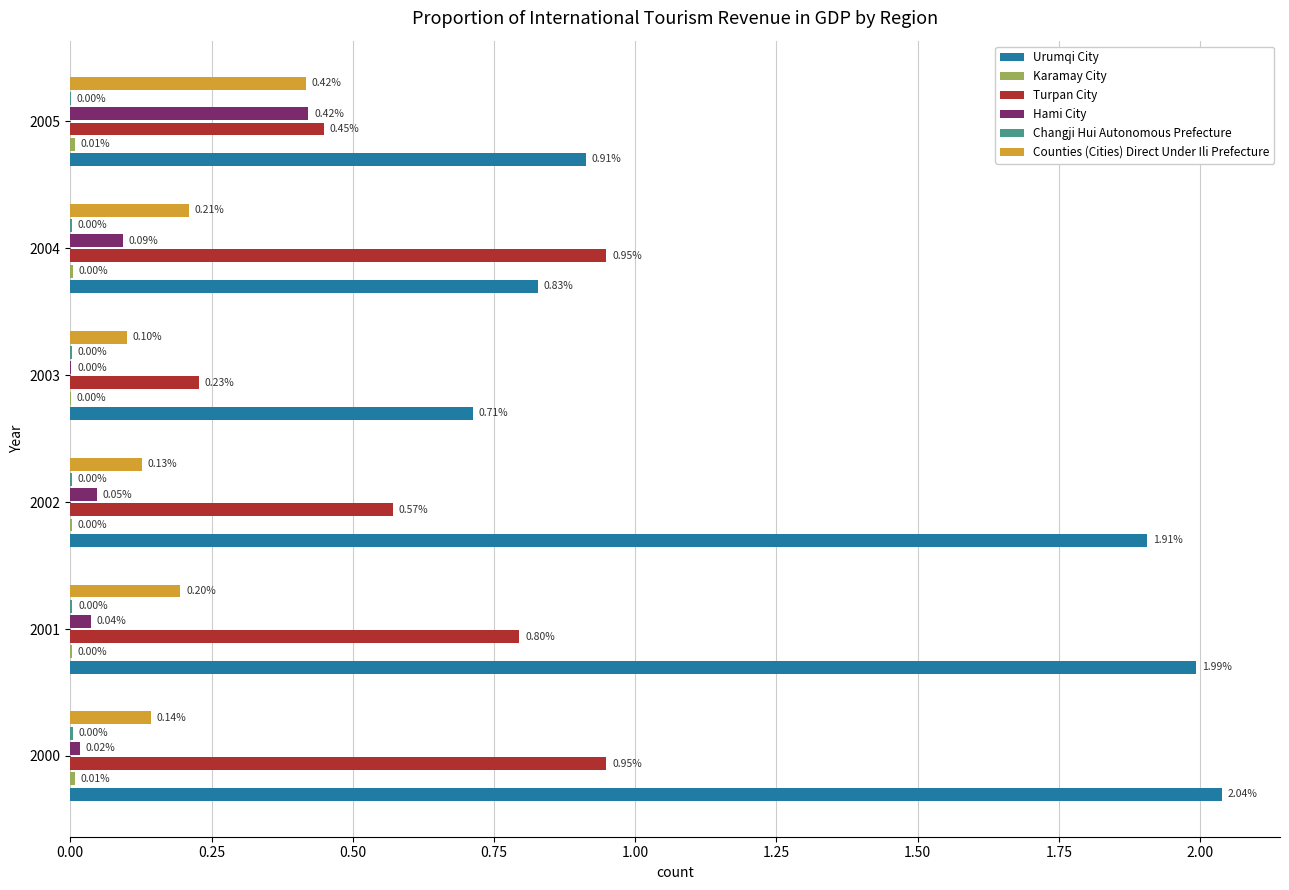

At which category is the sum across all series the highest?

2000